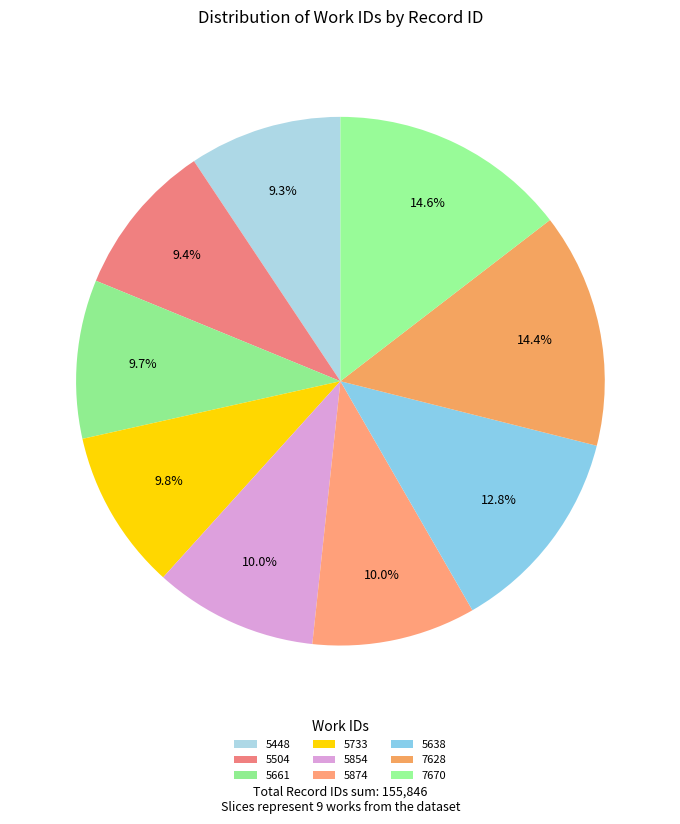

Count the number of slices in the pie.

9